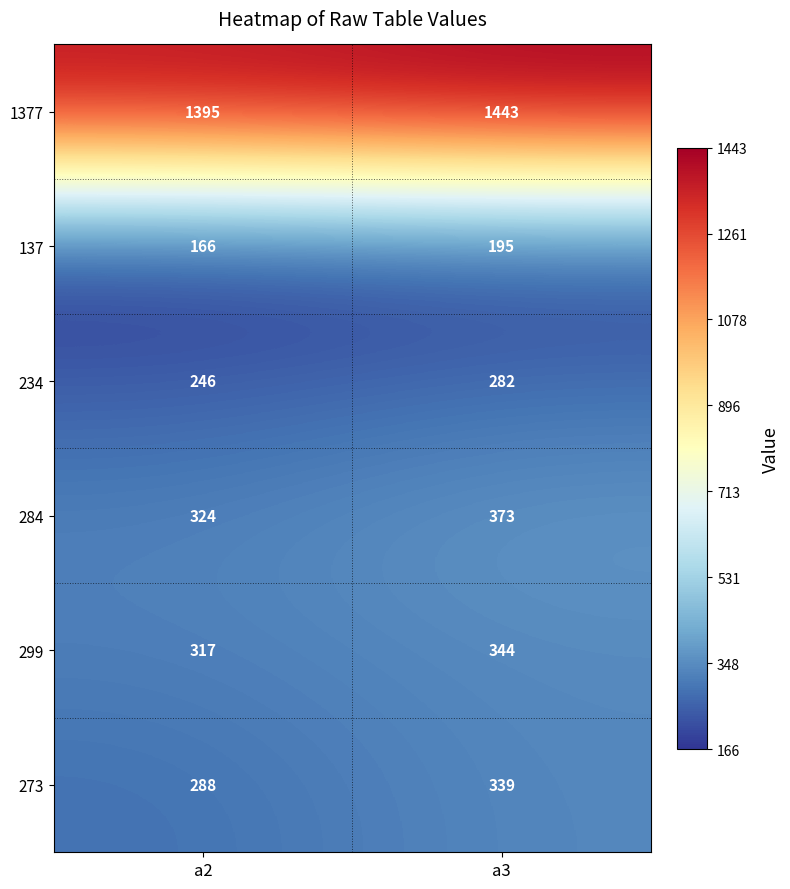

Which series changed the most between a2 and a3?

273